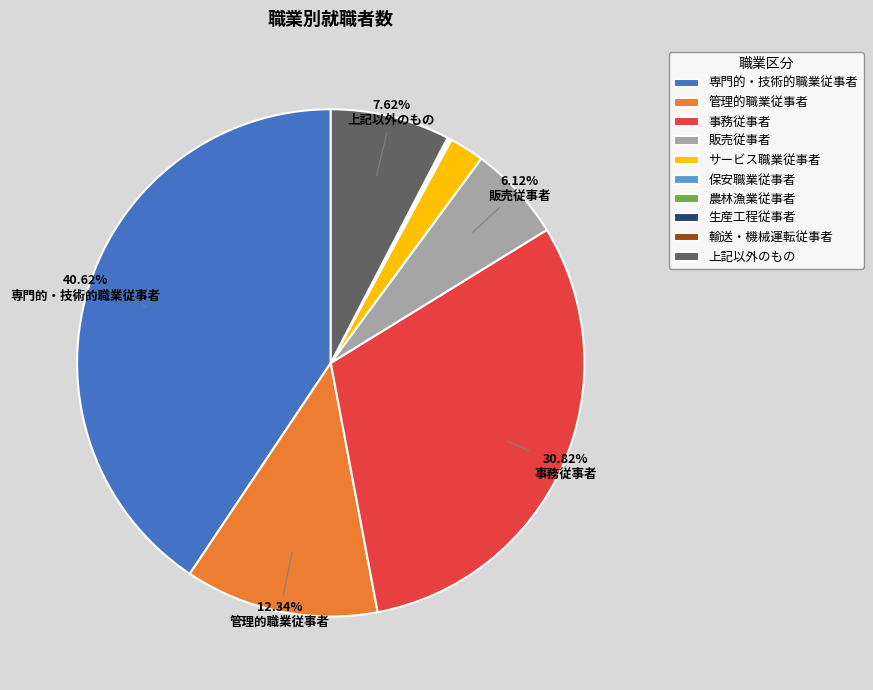

Which slice is the largest?

専門的・技術的職業従事者